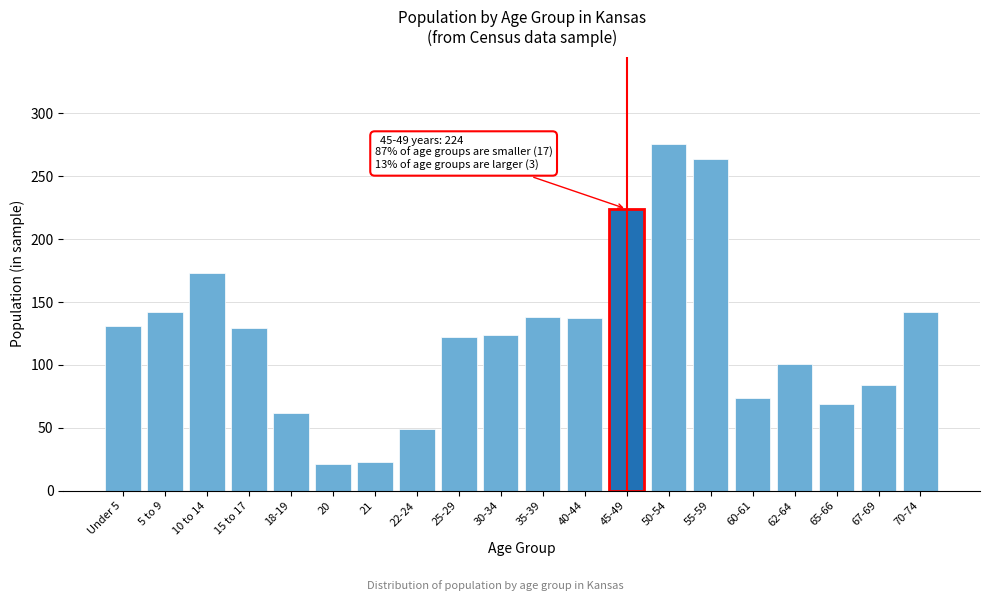

What is the label of the 10th bar from the right?

35-39